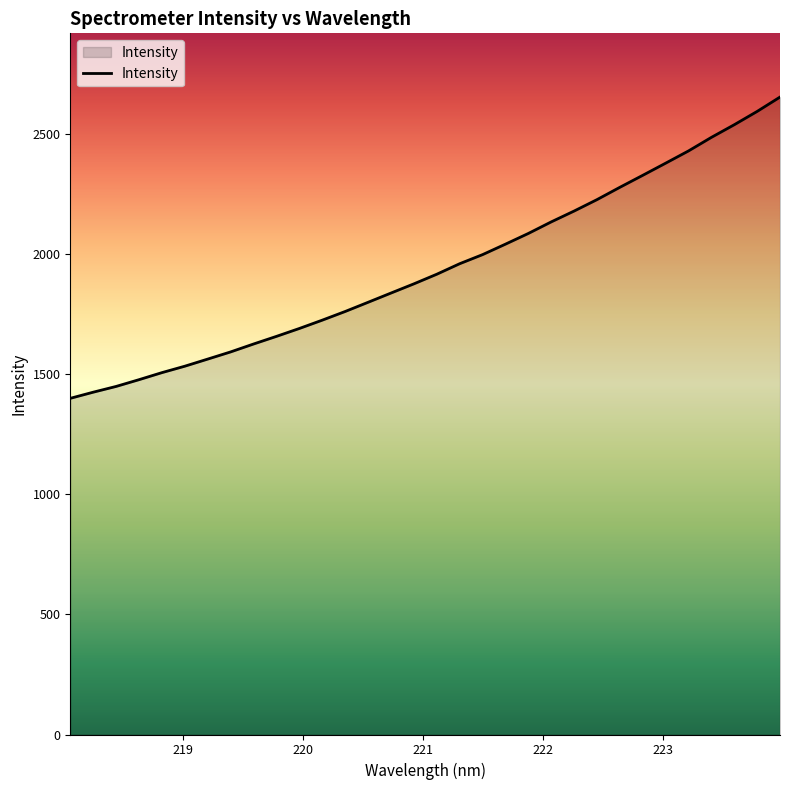

What is the greatest value displayed?

2654.9